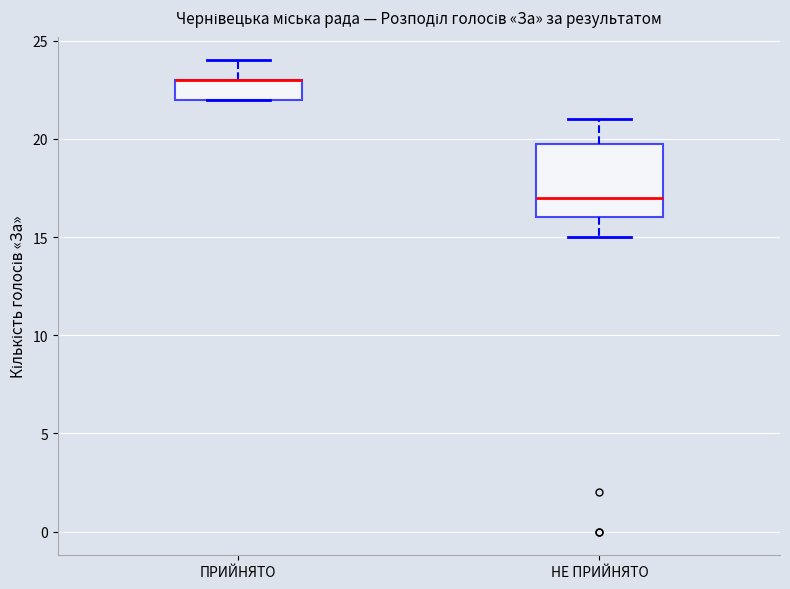

Reading left to right, read every box against the y-axis: the position of its median line, the range the box covers, and the ends of its whiskers. The values are not printed on the chart, so give them approximately, as read against the axis.

ПРИЙНЯТО: median 23 (drawn on the box's upper edge), box 22 to 23, whiskers 22 to 24
НЕ ПРИЙНЯТО: median 17, box 16 to 20, whiskers 15 to 21